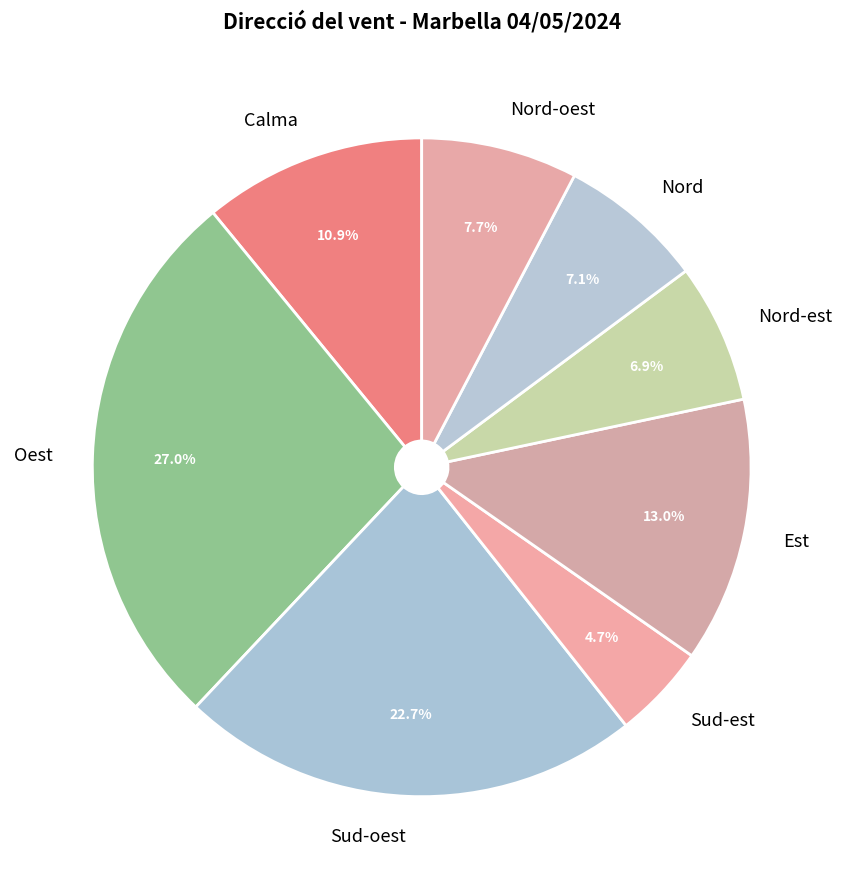

Which slice is the largest?

Oest